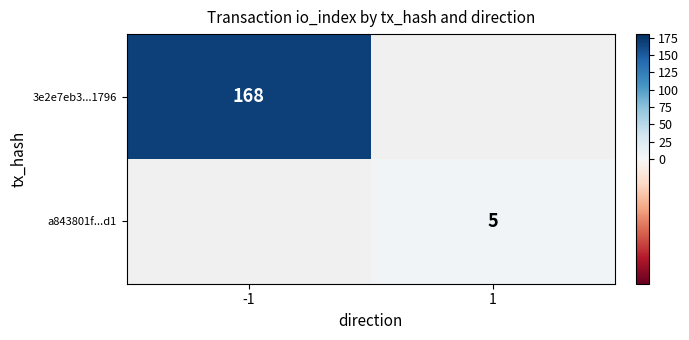

The value of 3e2e7eb3...1796 at -1 is 168. True or false?

True